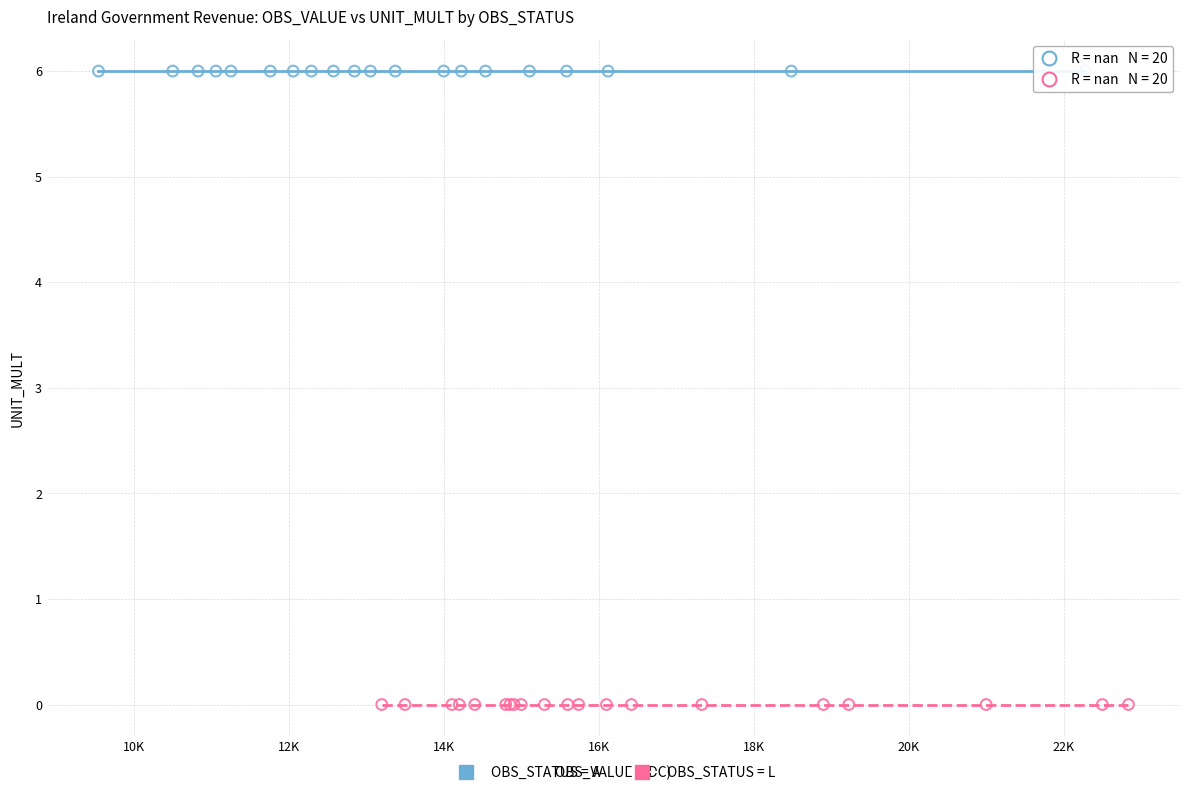

Which series reaches the minimum Y coordinate?

OBS_STATUS = L